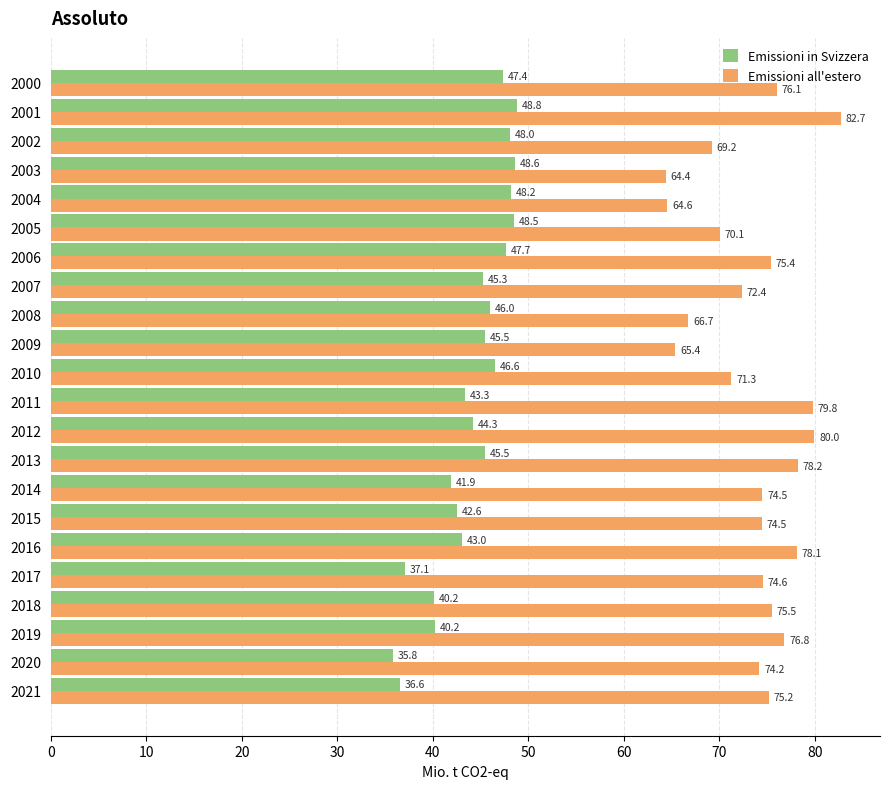

What is the maximum value for Emissioni all'estero?

82.7